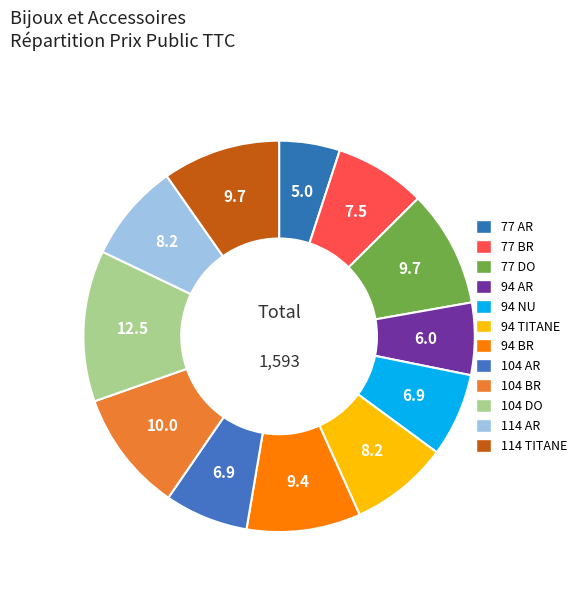

Which category has the biggest portion of the pie?

104 DO